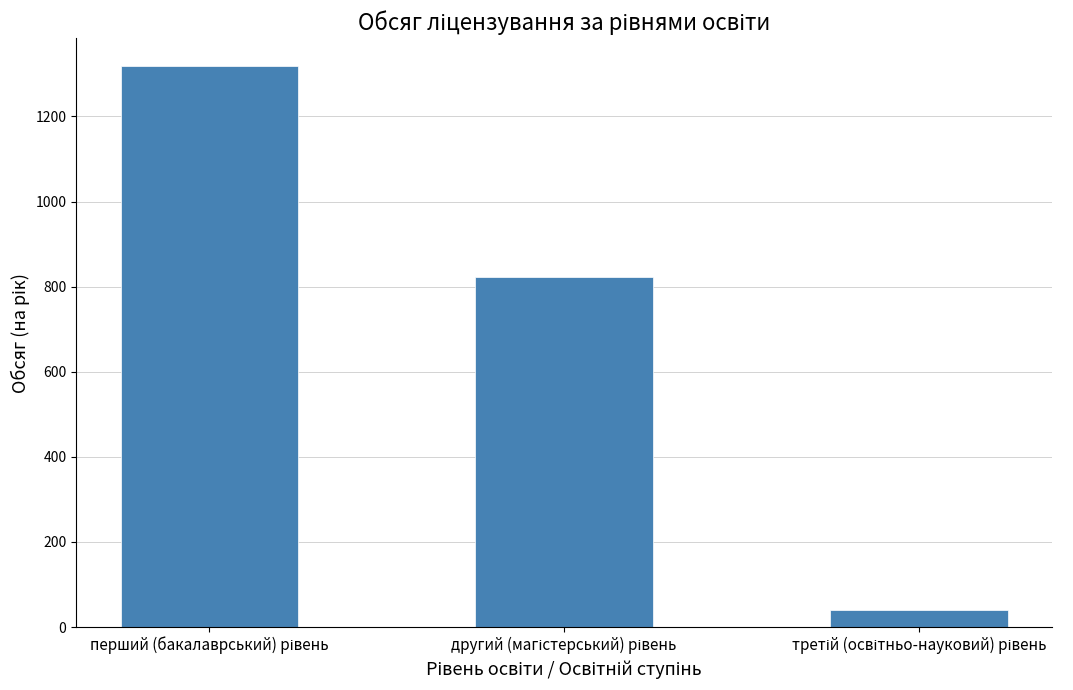

What is the difference between the maximum and minimum values?

1279